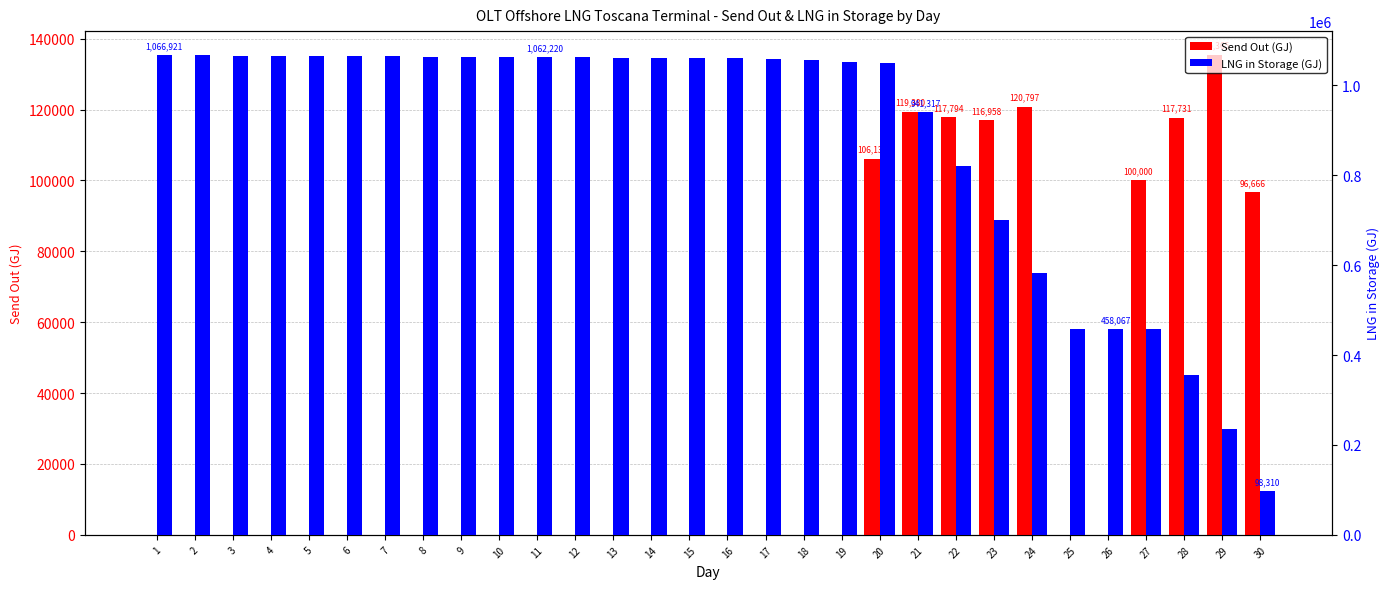

What is the value of the LNG in Storage (GJ) bar at the 15th from the left?

1060209.3